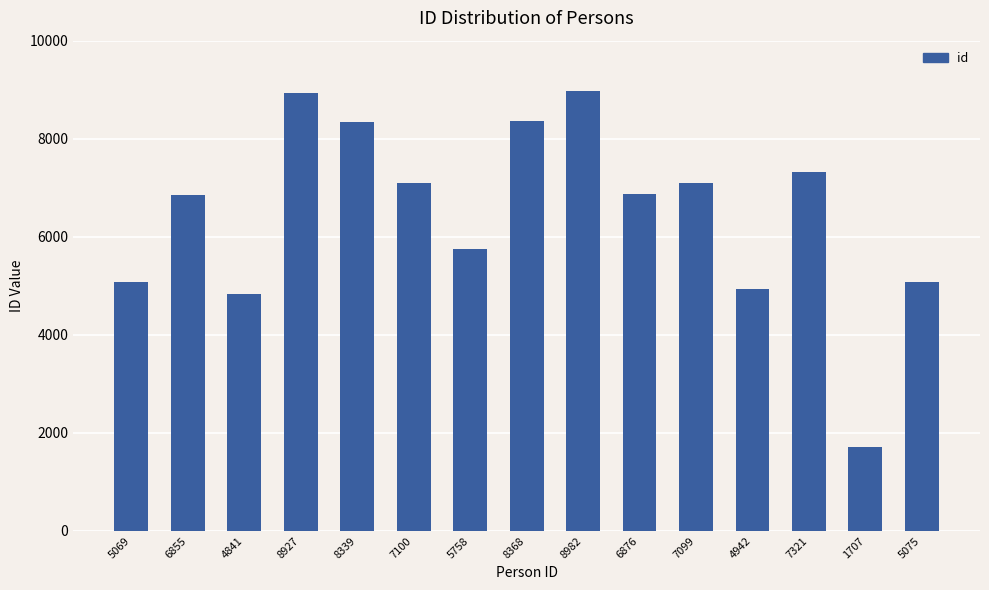

Which label corresponds to the smallest value in the chart?

1707